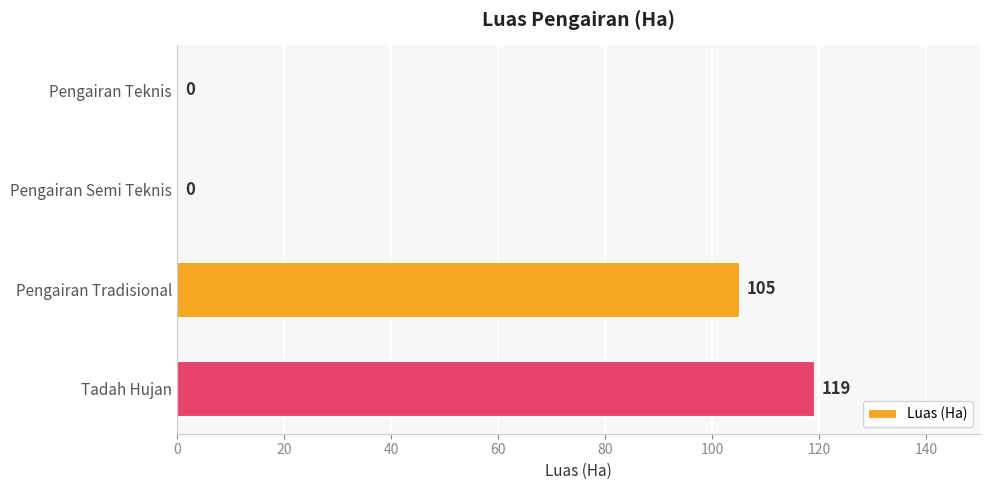

At which category does the chart reach its peak across all series?

Tadah Hujan